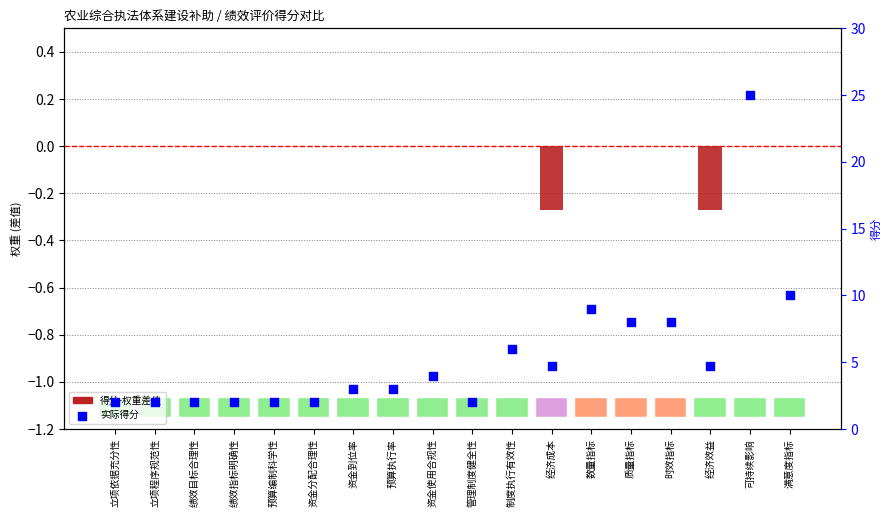

Is the value of 权重差值 (得分-权重) at 经济效益 greater than the value of 得分 at 可持续影响?

No